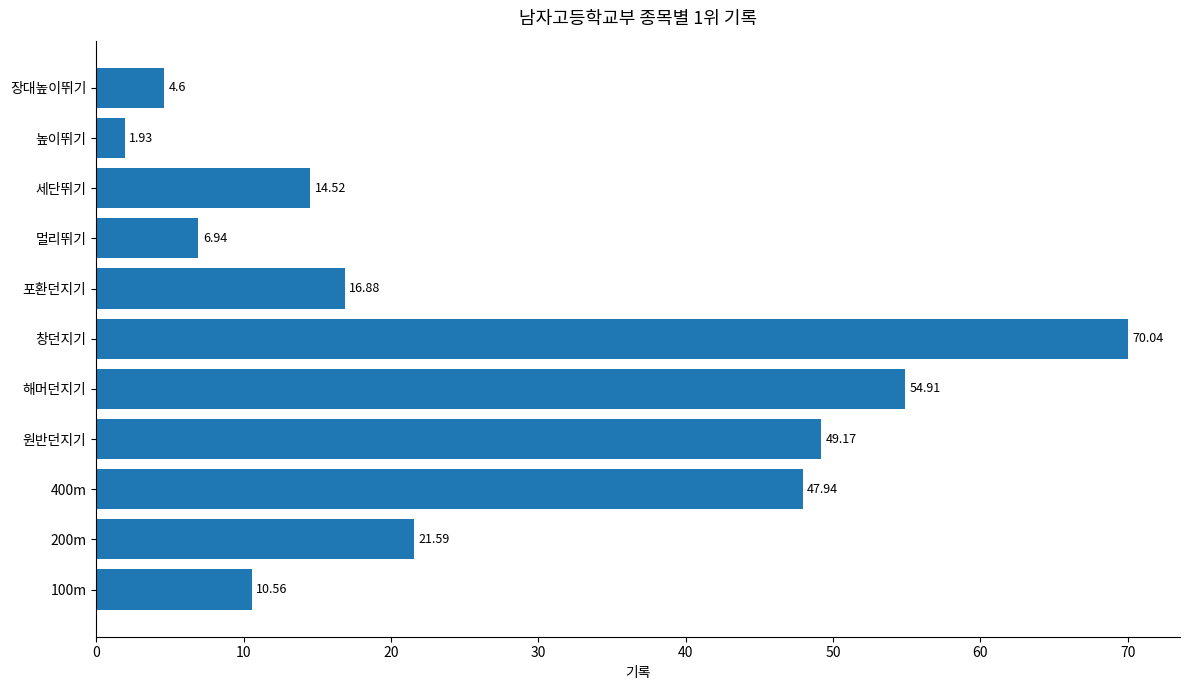

What is the ratio of the value at 세단뛰기 to the value at 400m?

0.3